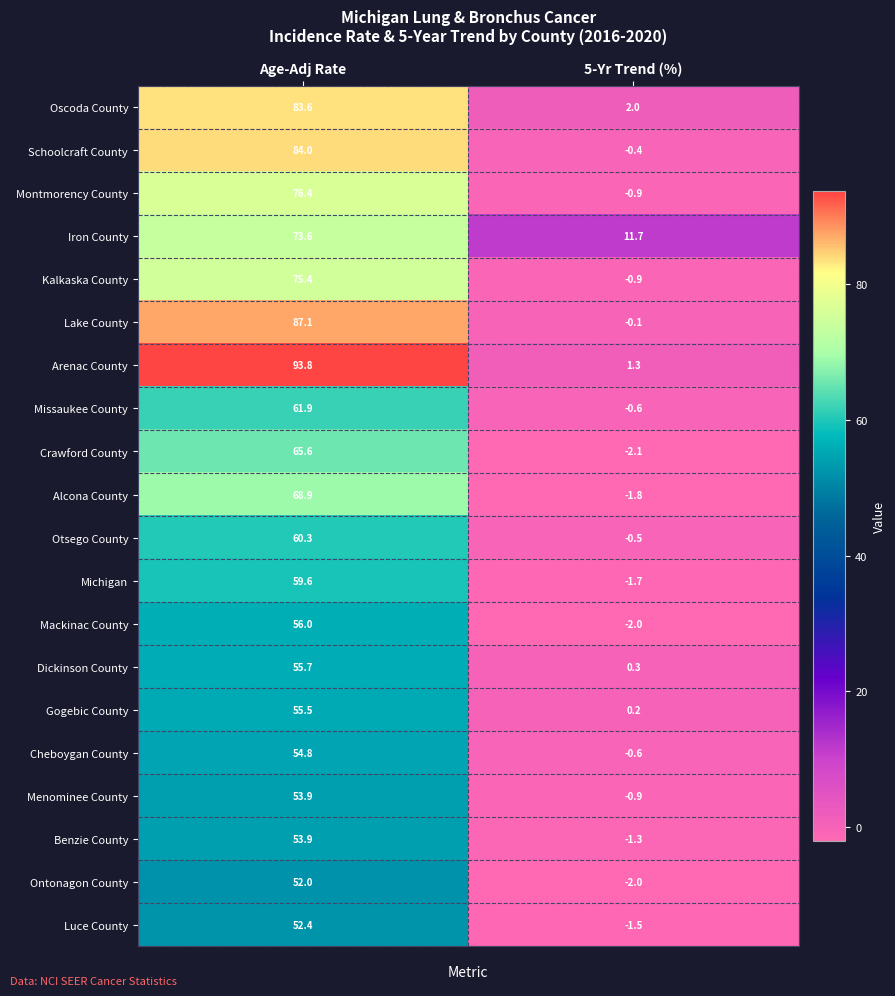

Which category has the highest value in the Mackinac County series?

Age-Adj Rate